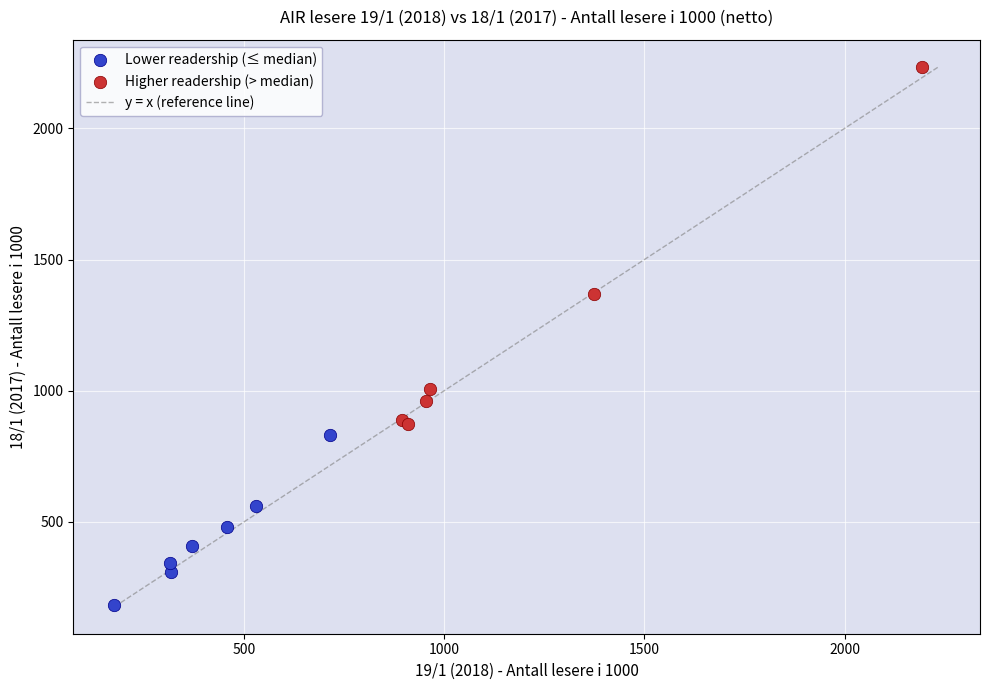

Which series has the largest Y range (max minus min)?

Higher readership (> median)